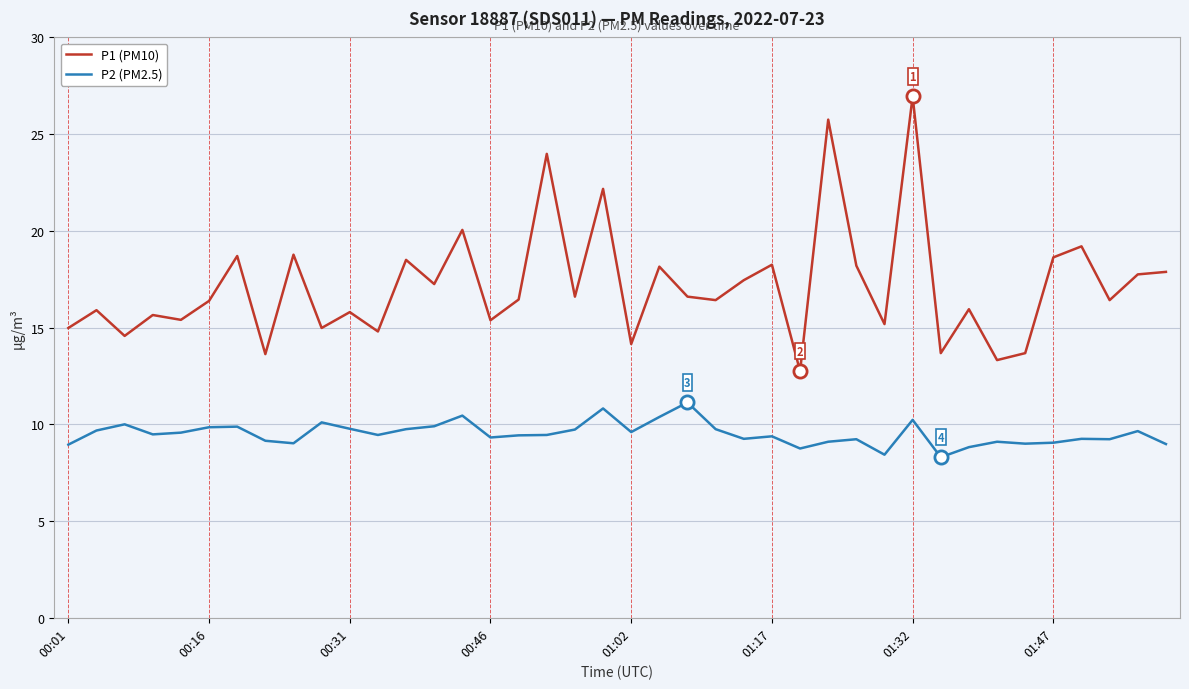

Which series has the largest total across all categories?

P1 (PM10)